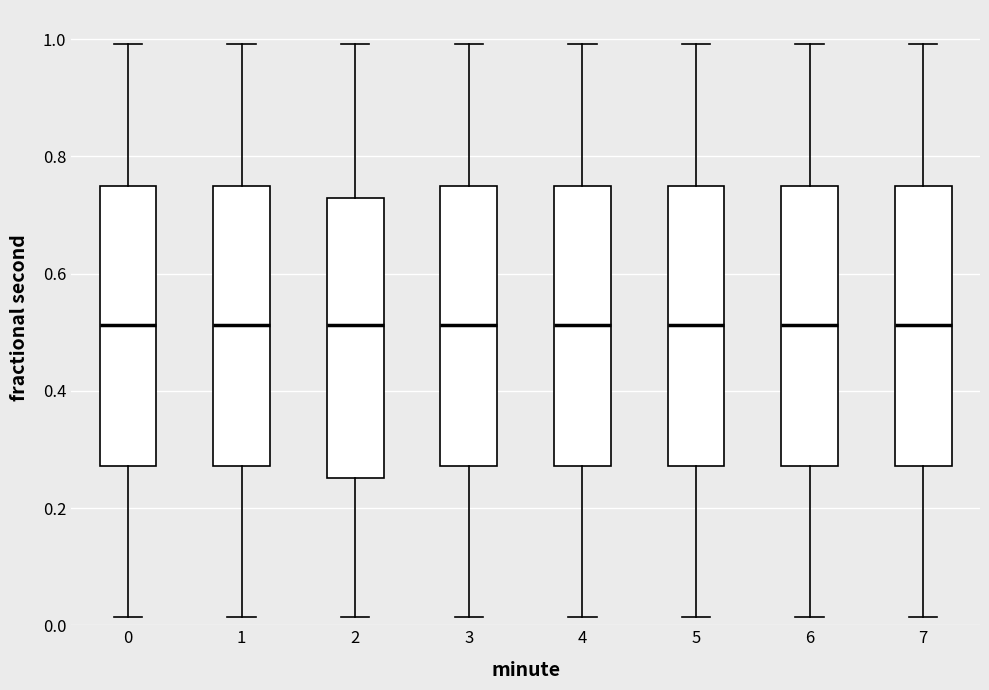

Reading left to right, read every box against the y-axis: the position of its median line, the range the box covers, and the ends of its whiskers. The values are not printed on the chart, so give them approximately, as read against the axis.

0: median 0.52, box 0.28 to 0.74, whiskers 0.02 to 1.00
1: median 0.52, box 0.28 to 0.74, whiskers 0.02 to 1.00
2: median 0.52, box 0.26 to 0.72, whiskers 0.02 to 1.00
3: median 0.52, box 0.28 to 0.74, whiskers 0.02 to 1.00
4: median 0.52, box 0.28 to 0.74, whiskers 0.02 to 1.00
5: median 0.52, box 0.28 to 0.74, whiskers 0.02 to 1.00
6: median 0.52, box 0.28 to 0.74, whiskers 0.02 to 1.00
7: median 0.52, box 0.28 to 0.74, whiskers 0.02 to 1.00